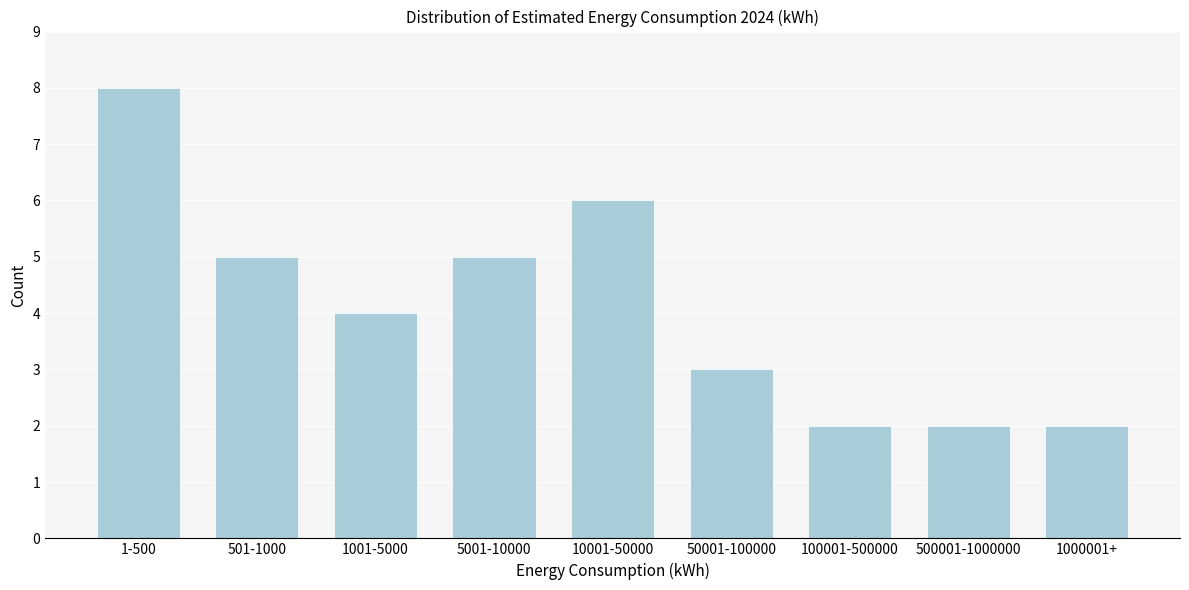

Reading left to right, transcribe all the data shown in this chart.

8	5	4	5	6	3	2	2	2